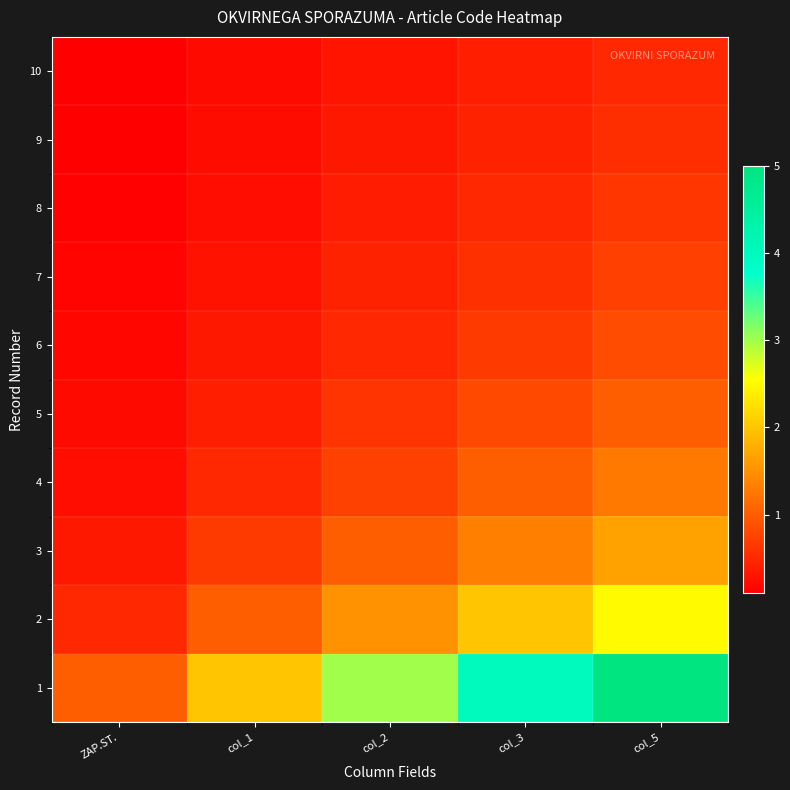

Which category has the highest value across all series?

col_5